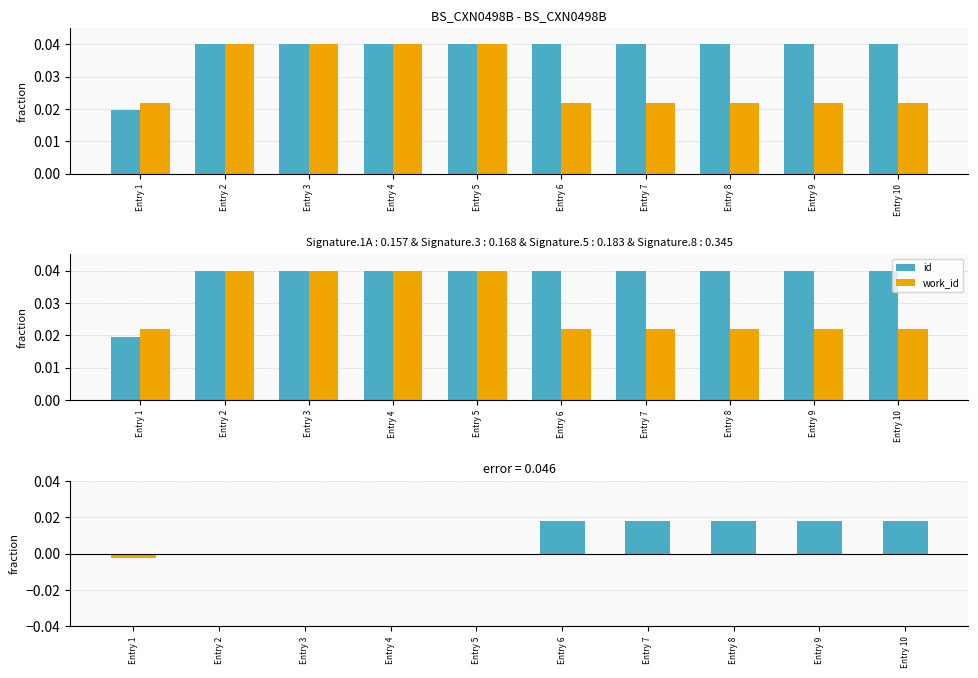

The id series shows 0.1 at Entry 9. True or false?

False